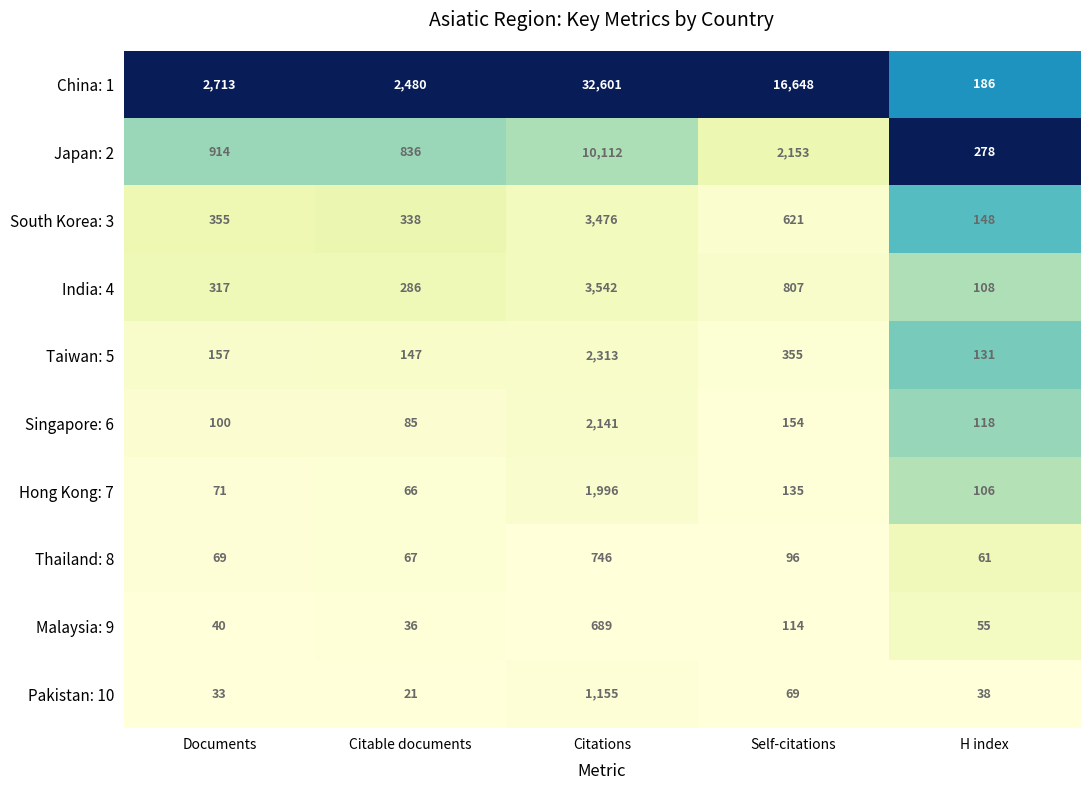

Rank the series by their maximum value, from lowest to highest.

Malaysia: 9, Thailand: 8, Pakistan: 10, Hong Kong: 7, Singapore: 6, Taiwan: 5, South Korea: 3, India: 4, Japan: 2, China: 1